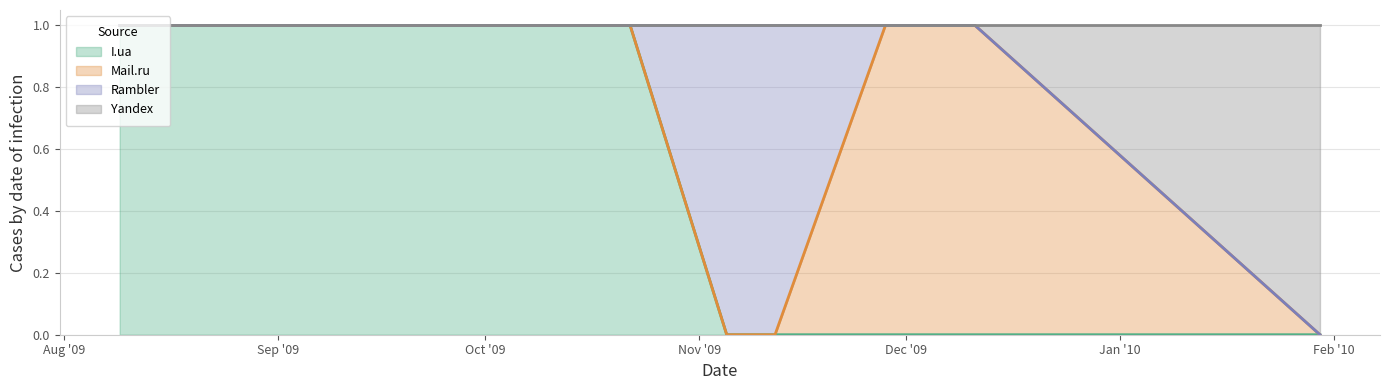

True or false: Yandex has more than 1 points higher than both neighbors.

False